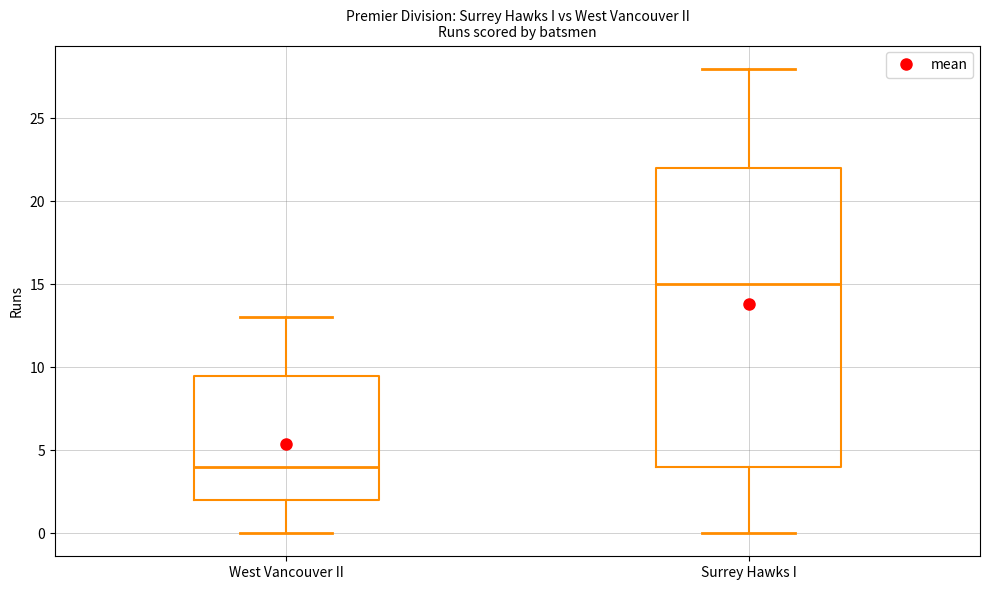

Reading left to right, read every box against the y-axis: the position of its median line, the range the box covers, and the ends of its whiskers. The values are not printed on the chart, so give them approximately, as read against the axis.

West Vancouver II: median 4.0, box 2.0 to 9.5, whiskers 0.0 to 13.0
Surrey Hawks I: median 15.0, box 4.0 to 22.0, whiskers 0.0 to 28.0